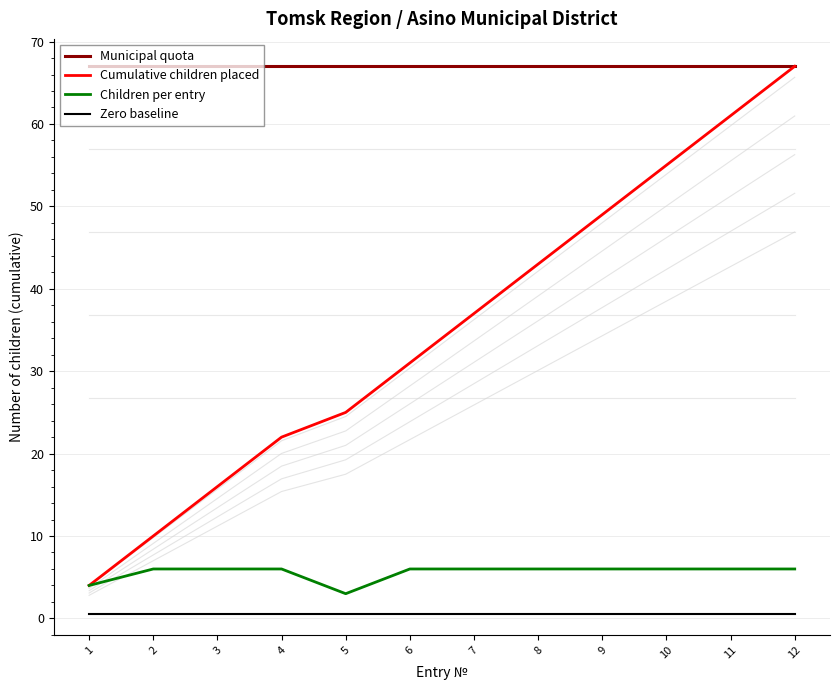

Rank the series at 5 from highest to lowest value.

Municipal quota, Cumulative children placed, Children per entry, Zero baseline